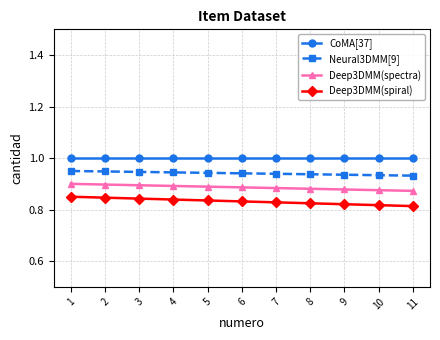

At 3, list the series in order from largest to smallest.

CoMA[37], Neural3DMM[9], Deep3DMM(spectra), Deep3DMM(spiral)